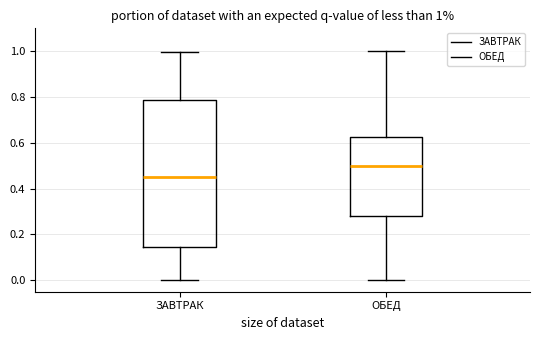

Which box is the tallest, from its lower edge to its upper edge?

ЗАВТРАК